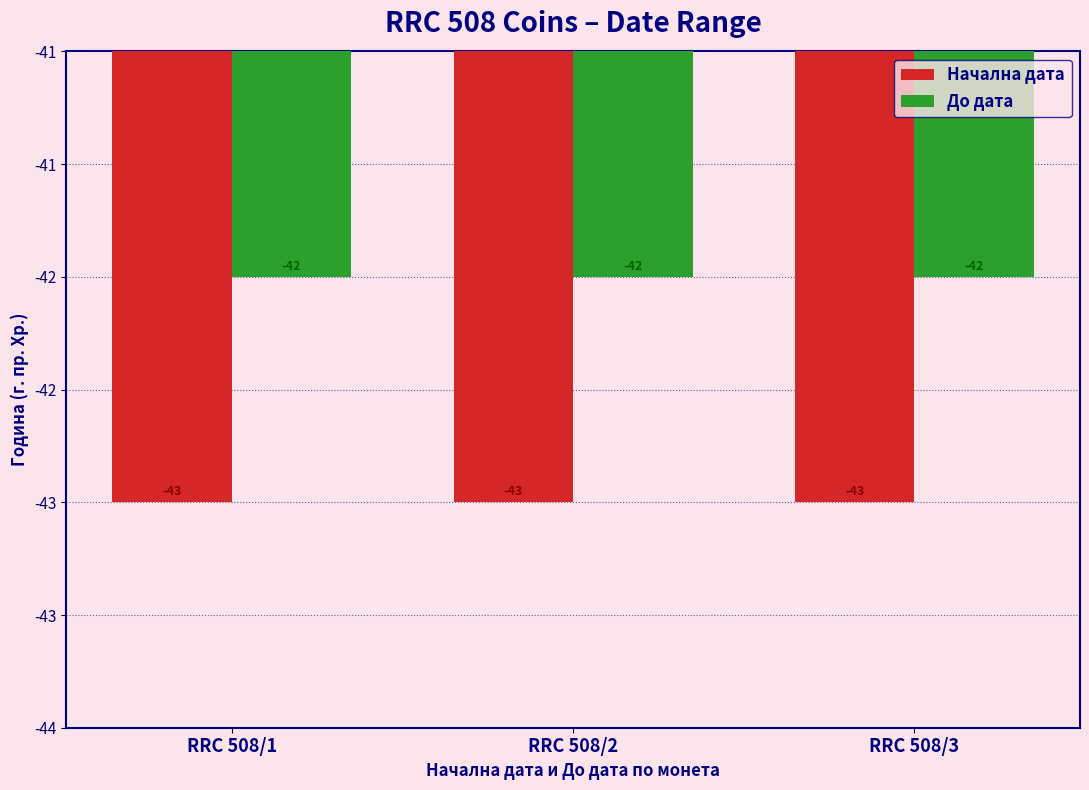

Are the bars grouped side by side (vs. stacked)?

Yes